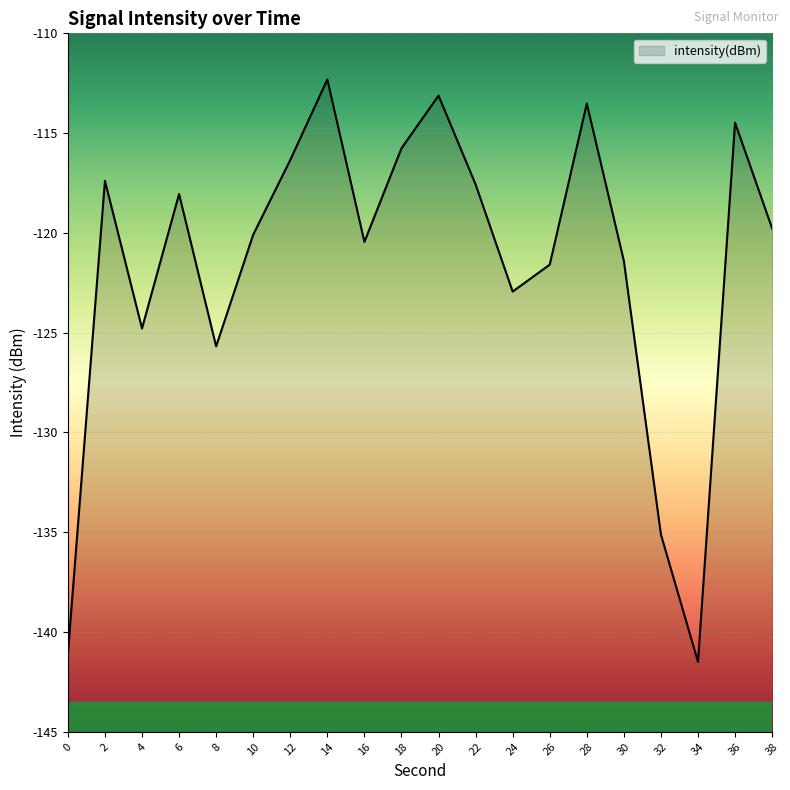

Is it true that the value at 4 is -209.6?

False